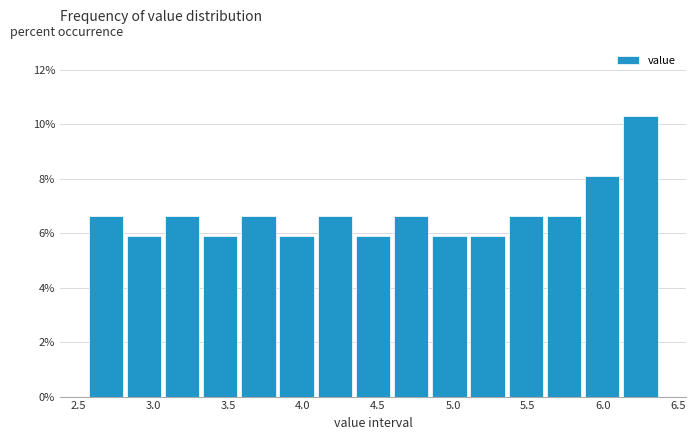

Reading left to right, list every bar in this chart as the range it spans on the x-axis followed by its height. Neither the bar edges nor the heights are printed on the chart, so give them approximately, as read against the axes.

2.55 to 2.80: 6.6
2.80 to 3.10: 5.8
3.10 to 3.35: 6.6
3.35 to 3.60: 5.8
3.60 to 3.85: 6.6
3.85 to 4.10: 5.8
4.10 to 4.35: 6.6
4.35 to 4.60: 5.8
4.60 to 4.85: 6.6
4.85 to 5.10: 5.8
5.10 to 5.35: 5.8
5.35 to 5.65: 6.6
5.65 to 5.90: 6.6
5.90 to 6.15: 8.0
6.15 to 6.40: 10.2